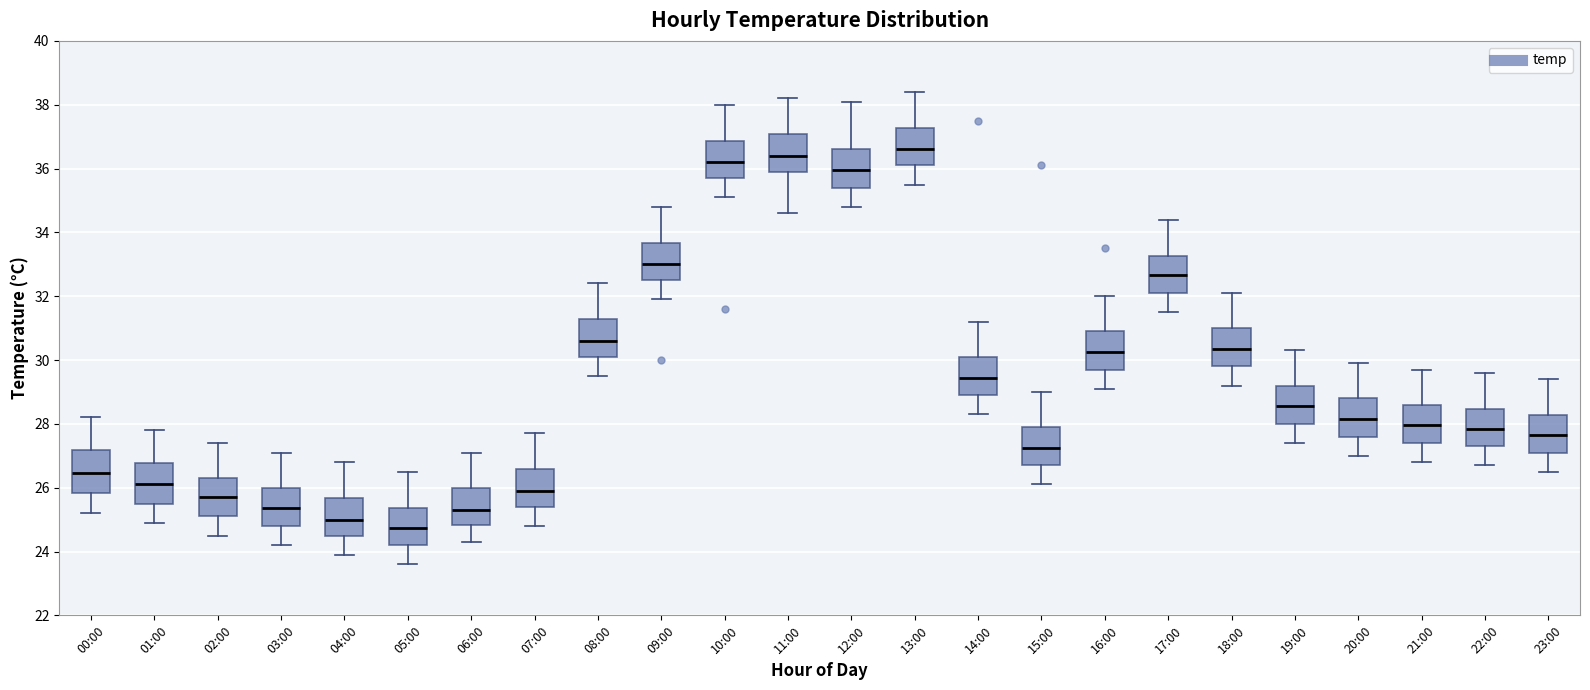

Reading left to right, transcribe this box plot: for each box, give where its median line is, the range the box spans, and where its two whiskers end, as read against the y-axis. The values are not printed on the chart, so give them approximately, as read against the axis.

00:00: median 26.4, box 25.8 to 27.2, whiskers 25.2 to 28.2
01:00: median 26.2, box 25.6 to 26.8, whiskers 25.0 to 27.8
02:00: median 25.8, box 25.2 to 26.4, whiskers 24.6 to 27.4
03:00: median 25.4, box 24.8 to 26.0, whiskers 24.2 to 27.2
04:00: median 25.0, box 24.6 to 25.6, whiskers 24.0 to 26.8
05:00: median 24.8, box 24.2 to 25.4, whiskers 23.6 to 26.6
06:00: median 25.4, box 24.8 to 26.0, whiskers 24.4 to 27.2
07:00: median 26.0, box 25.4 to 26.6, whiskers 24.8 to 27.8
08:00: median 30.6, box 30.2 to 31.2, whiskers 29.6 to 32.4
09:00: median 33.0, box 32.6 to 33.6, whiskers 32.0 to 34.8
10:00: median 36.2, box 35.8 to 36.8, whiskers 35.2 to 38.0
11:00: median 36.4, box 36.0 to 37.0, whiskers 34.6 to 38.2
12:00: median 36.0, box 35.4 to 36.6, whiskers 34.8 to 38.2
13:00: median 36.6, box 36.2 to 37.2, whiskers 35.6 to 38.4
14:00: median 29.4, box 29.0 to 30.2, whiskers 28.4 to 31.2
15:00: median 27.2, box 26.8 to 28.0, whiskers 26.2 to 29.0
16:00: median 30.2, box 29.8 to 31.0, whiskers 29.2 to 32.0
17:00: median 32.6, box 32.2 to 33.2, whiskers 31.6 to 34.4
18:00: median 30.4, box 29.8 to 31.0, whiskers 29.2 to 32.2
19:00: median 28.6, box 28.0 to 29.2, whiskers 27.4 to 30.4
20:00: median 28.2, box 27.6 to 28.8, whiskers 27.0 to 30.0
21:00: median 28.0, box 27.4 to 28.6, whiskers 26.8 to 29.8
22:00: median 27.8, box 27.4 to 28.4, whiskers 26.8 to 29.6
23:00: median 27.6, box 27.2 to 28.2, whiskers 26.6 to 29.4